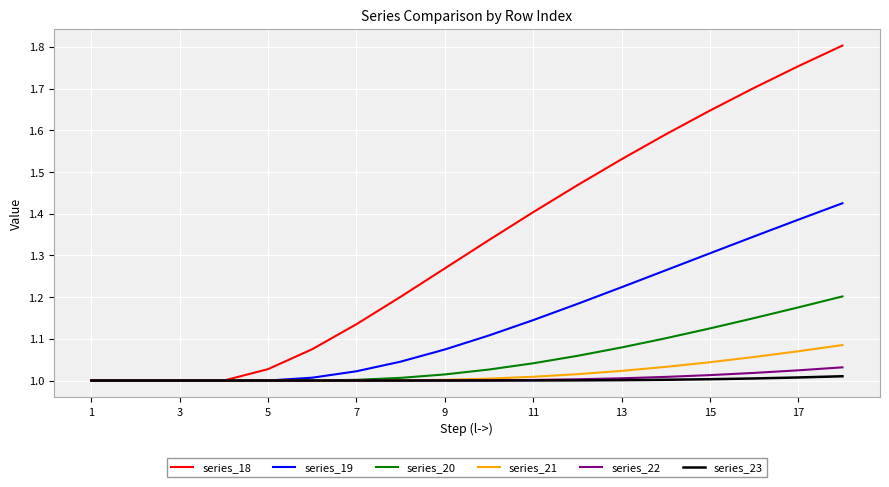

Which series has the largest total across all categories?

series_18